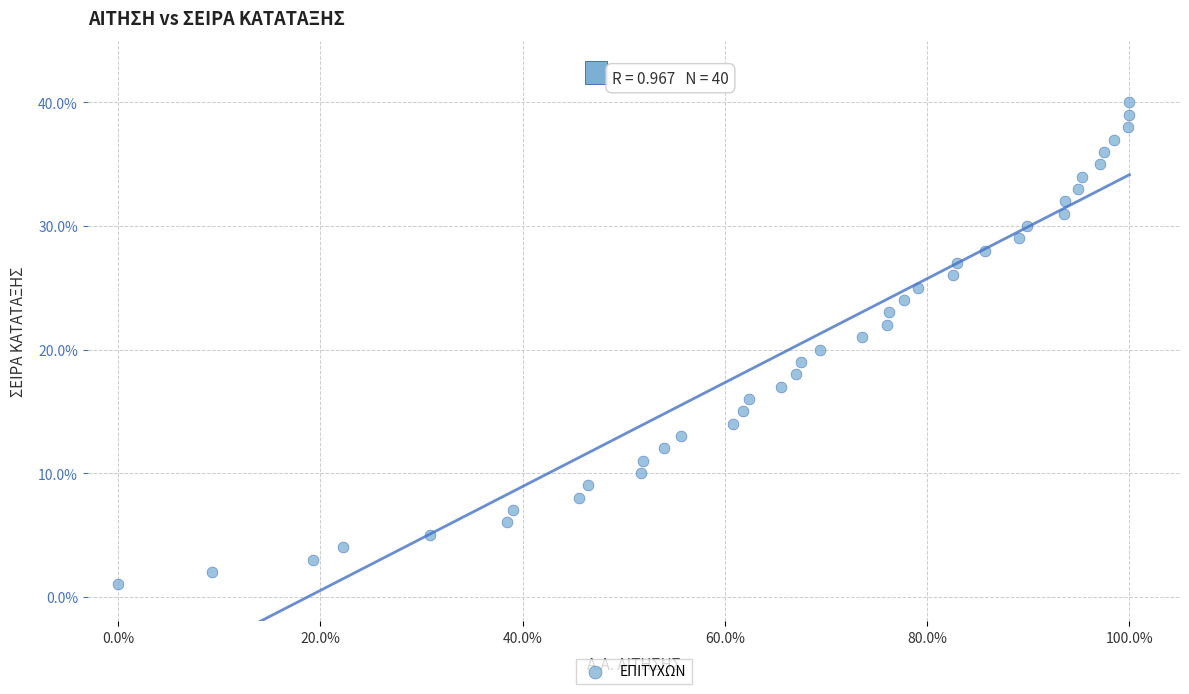

What is the range of Y values (max minus min)?

39